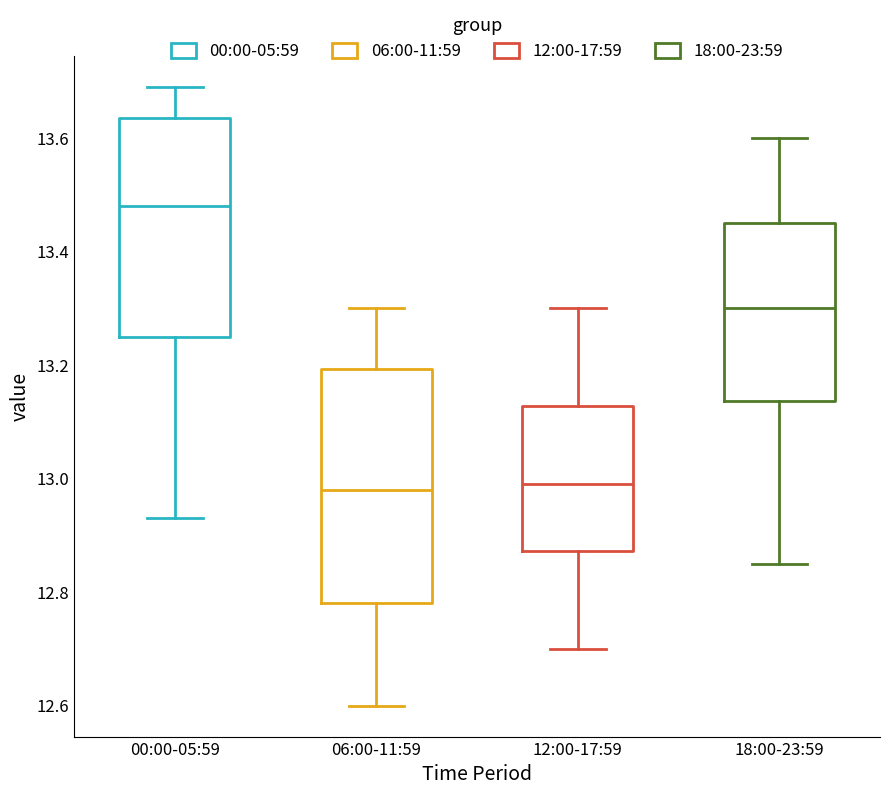

Where does the median line of the box for 06:00-11:59 sit on the y-axis? The values are not printed on the chart, so give them approximately, as read against the axis.

12.98